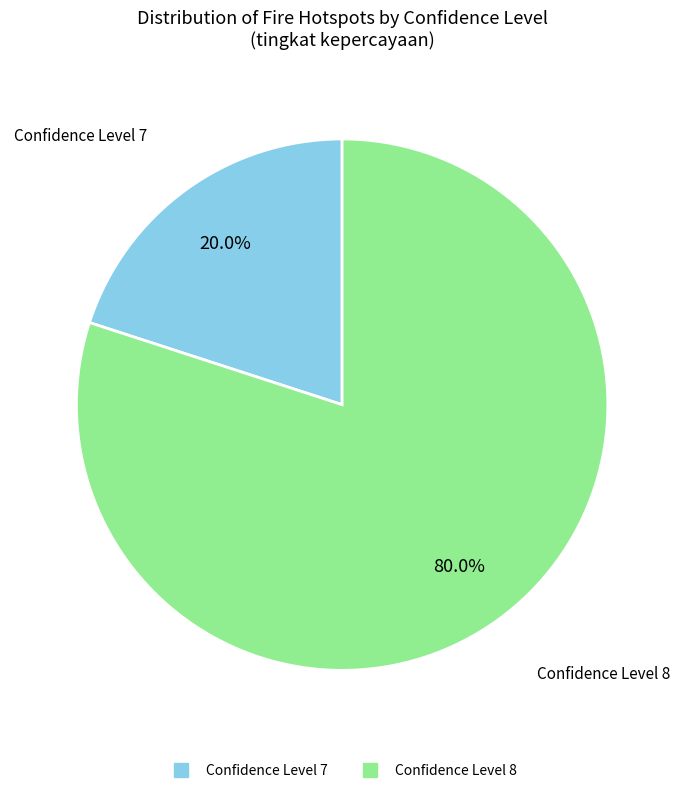

How many segments does this pie chart have?

2